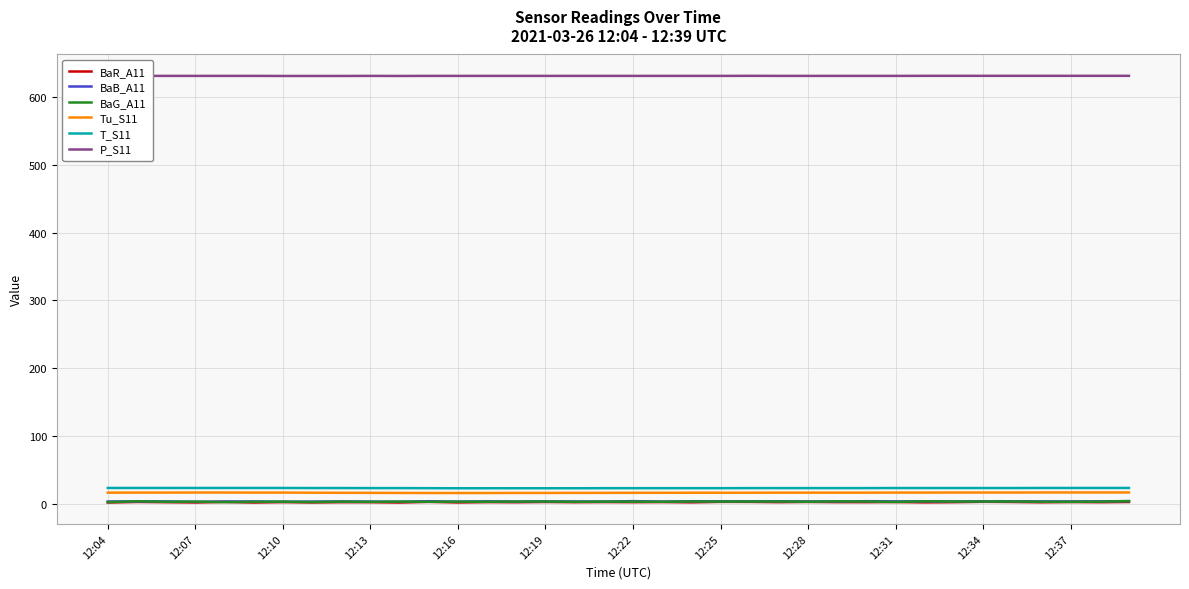

What is the lowest value of the Tu_S11 series?

16.1